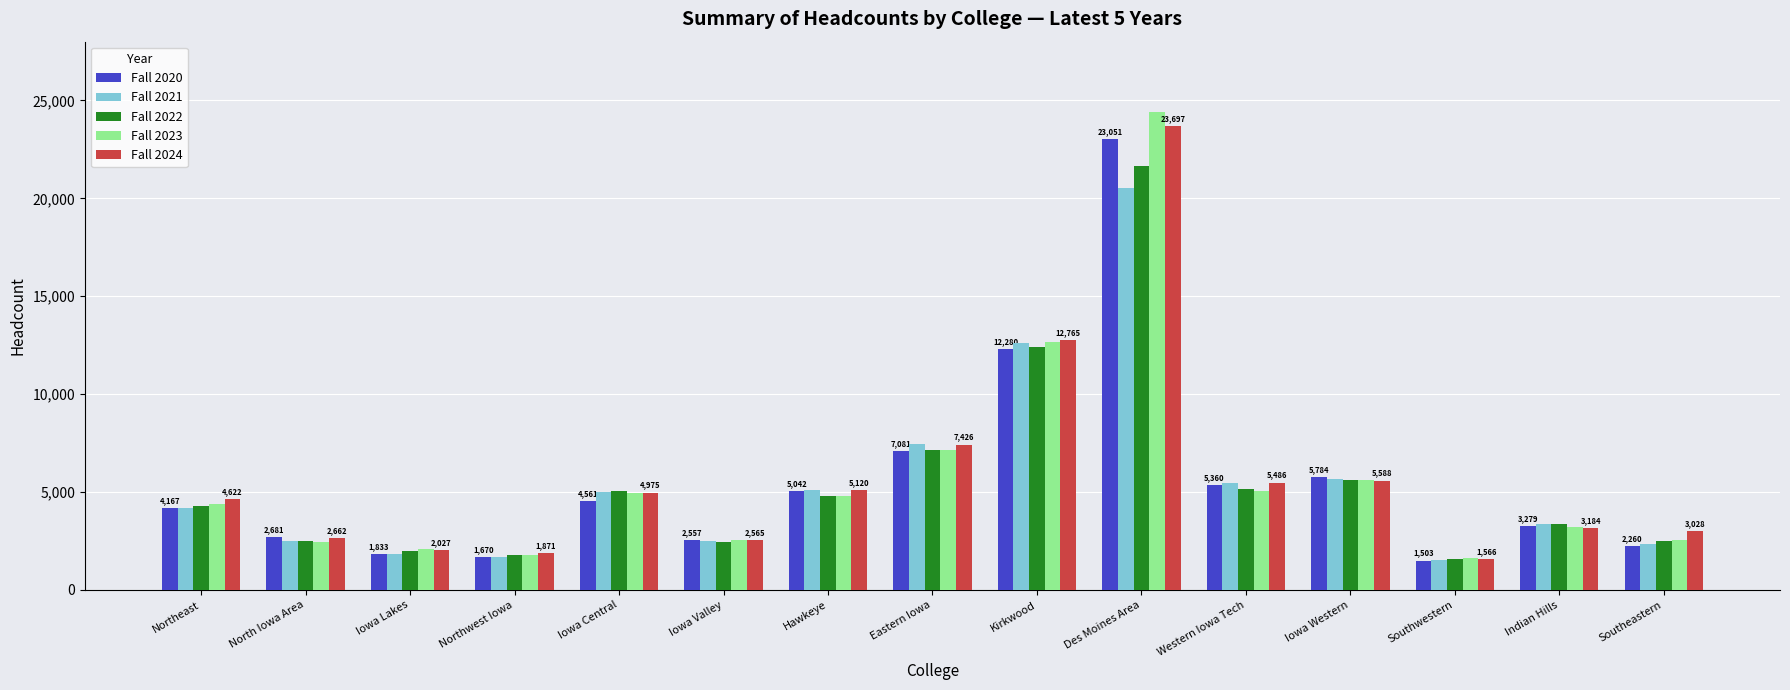

Which series has the widest spread of values?

Fall 2023